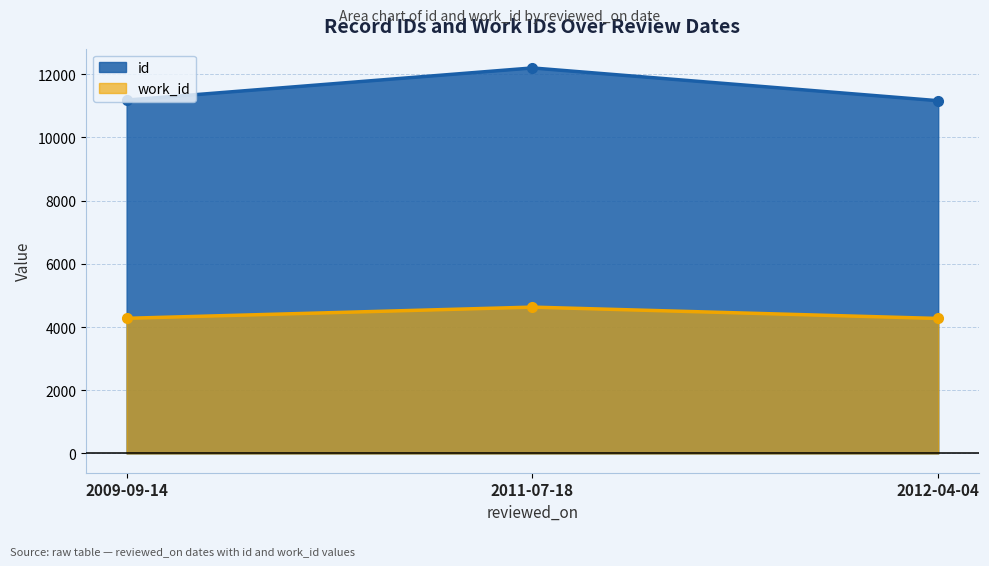

What is the sum of the id values at 2012-04-04 and 2009-09-14?

22345